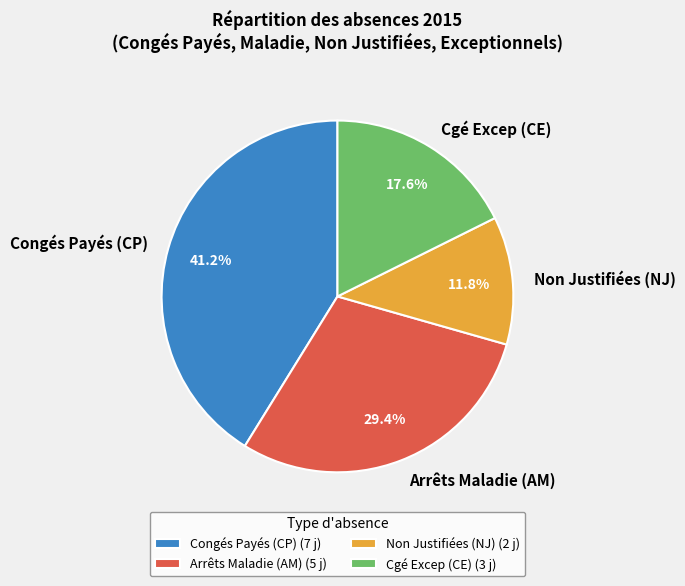

Is Non Justifiées (NJ) the majority of the pie?

No